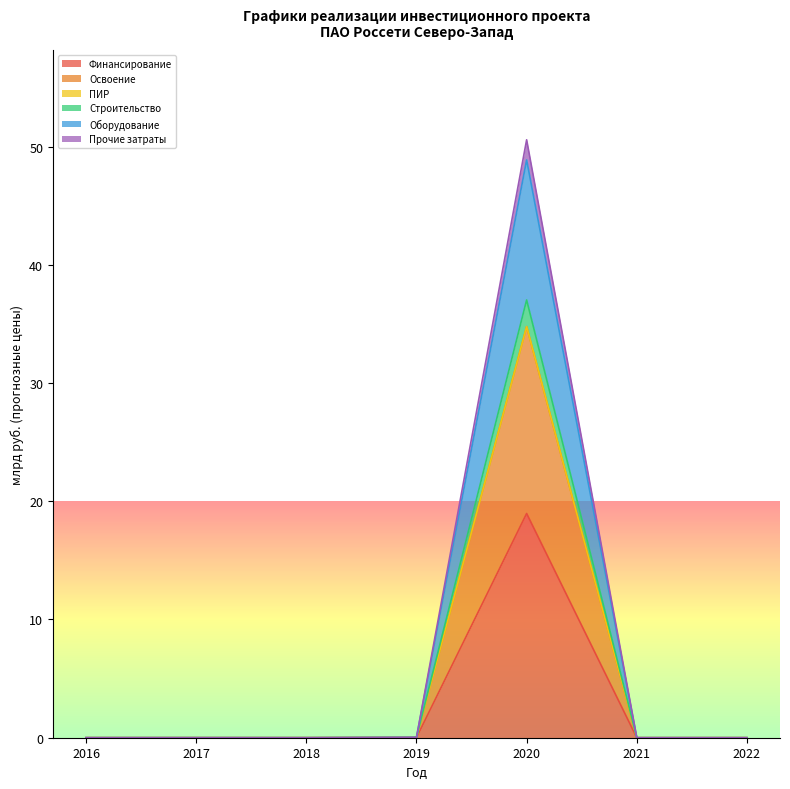

How many categories are shown in the chart?

7